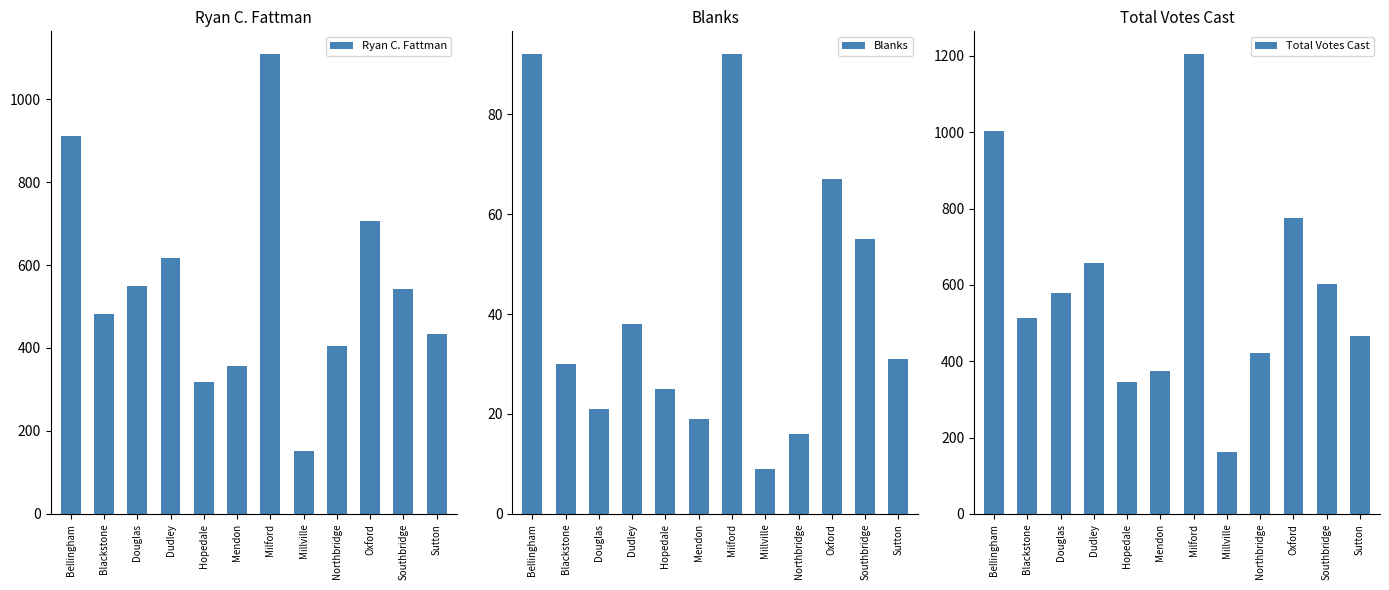

List the series in order of their peak value, highest first.

Total Votes Cast, Ryan C. Fattman, Blanks